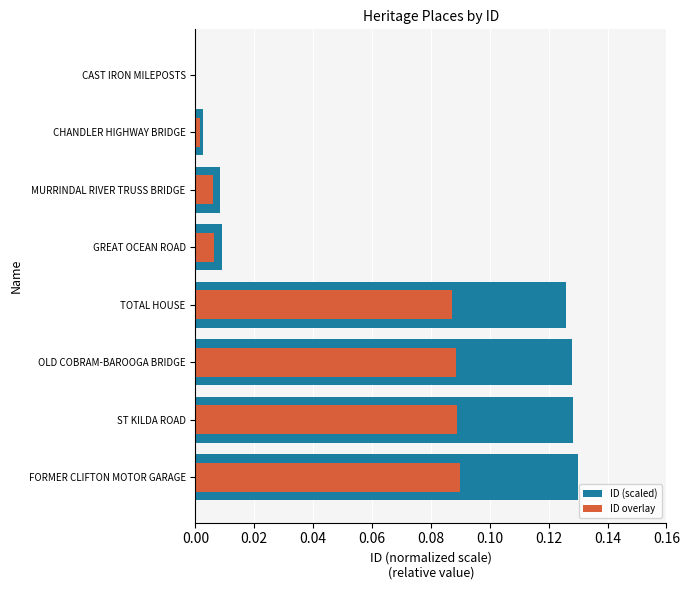

How many bars are there in total?

16